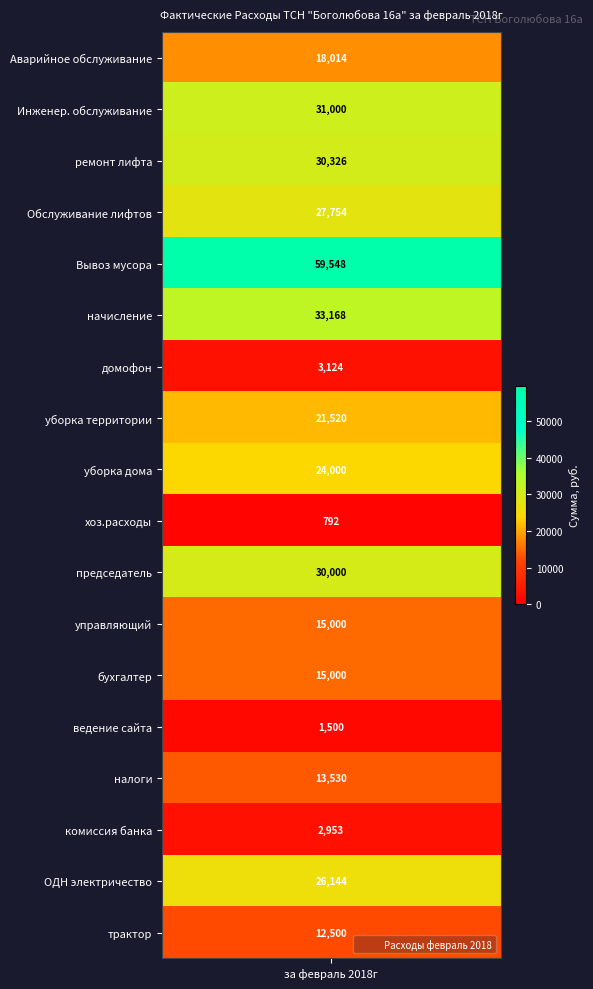

Reading left to right, list all the values displayed in this chart.

Аварийное обслуживание=18014.4	Инженер. обслуживание=31000.0	ремонт лифта=30326.0	Обслуживание лифтов=27754.2	Вывоз мусора=59547.6	начисление=33168.0	домофон=3124.0	уборка территории=21520.0	уборка дома=24000.0	хоз.расходы=792.0	председатель=30000.0	управляющий=15000.0	бухгалтер=15000.0	ведение сайта=1500.0	налоги=13530.0	комиссия банка=2953.0	ОДН электричество=26144.0	трактор=12500.0